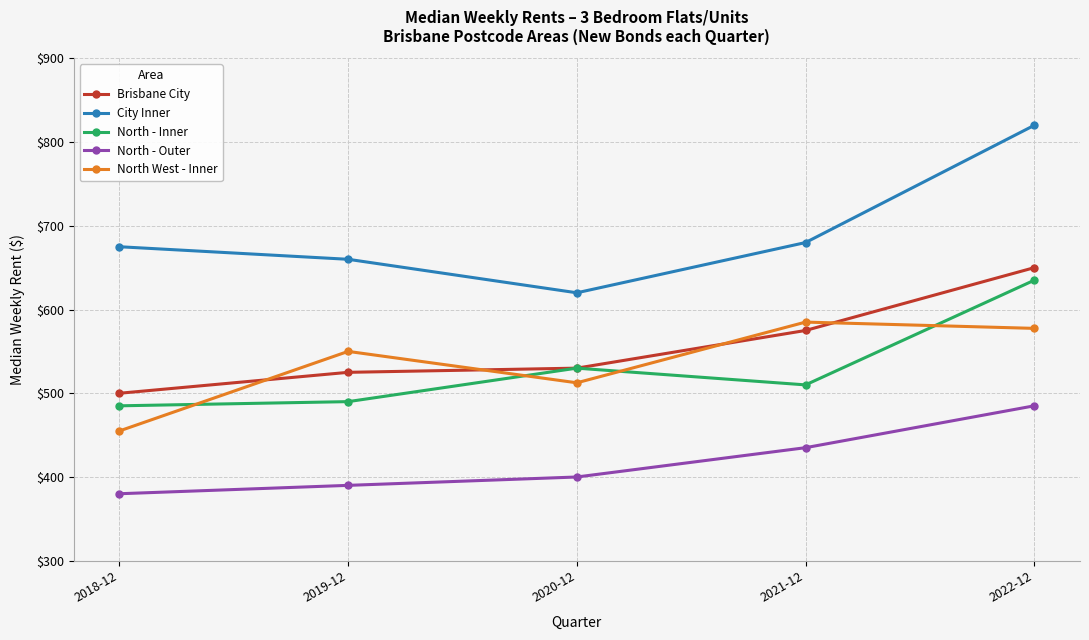

True or false: City Inner and North West - Inner cross at least once.

False